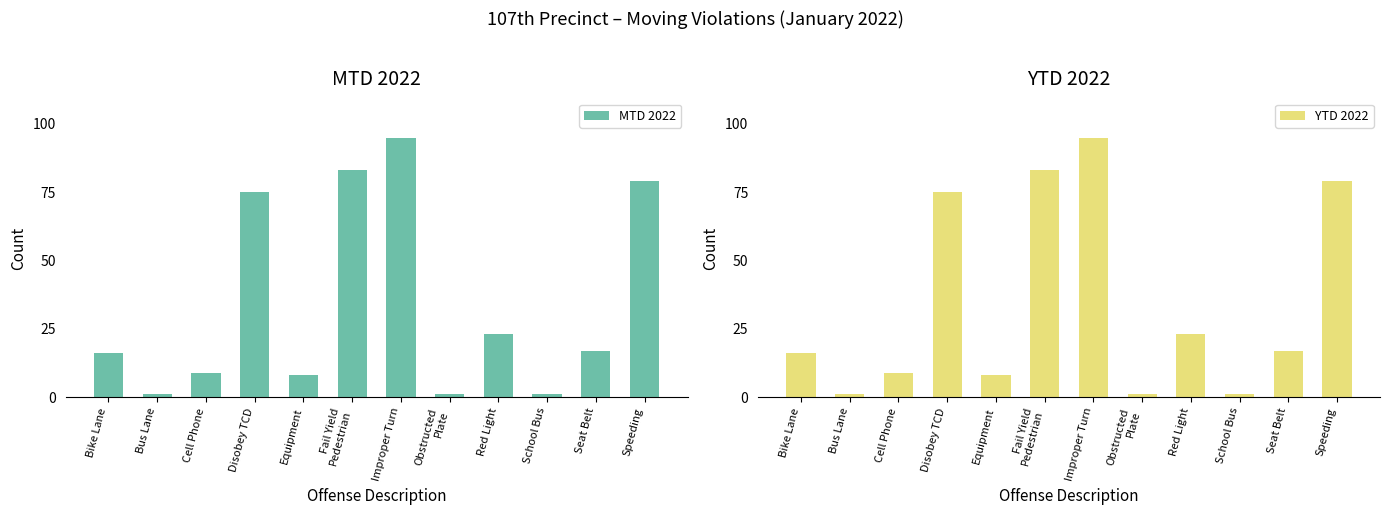

At how many categories does at least one series exceed 16?

6